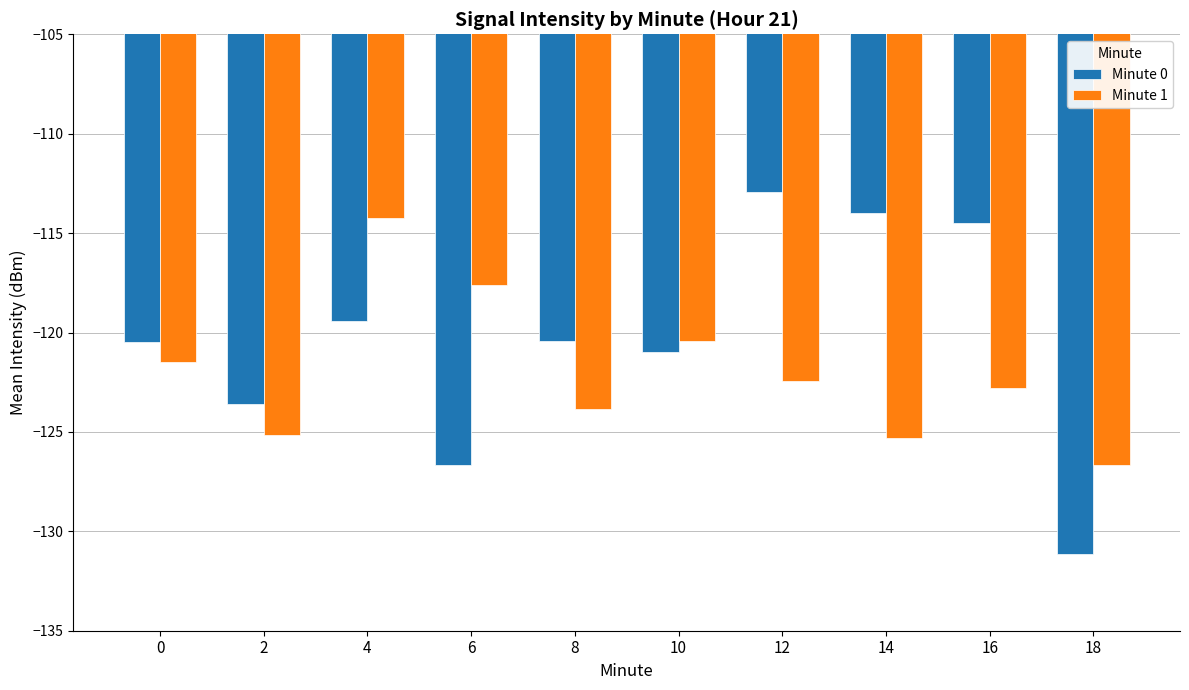

What is the highest value of the Minute 0 series?

-112.9